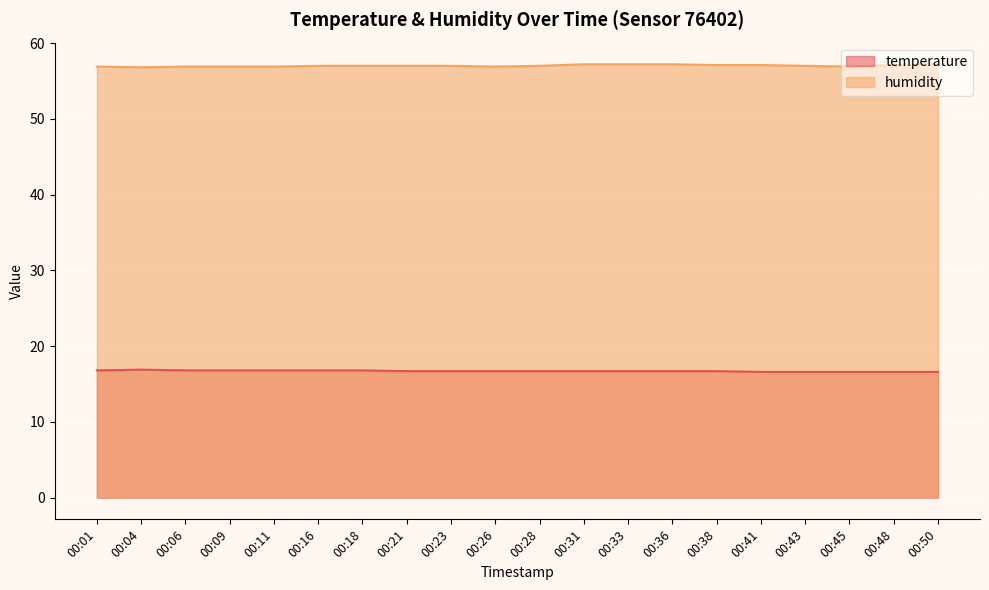

Reading right to left, what are all the values shown in this chart?

temperature: 16.6	16.6	16.6	16.6	16.6	16.7	16.7	16.7	16.7	16.7	16.7	16.7	16.7	16.8	16.8	16.8	16.8	16.8	16.9	16.8
humidity: 57.2	57.1	56.9	57.0	57.1	57.1	57.2	57.2	57.2	57.0	56.9	57.0	57.0	57.0	57.0	56.9	56.9	56.9	56.8	56.9